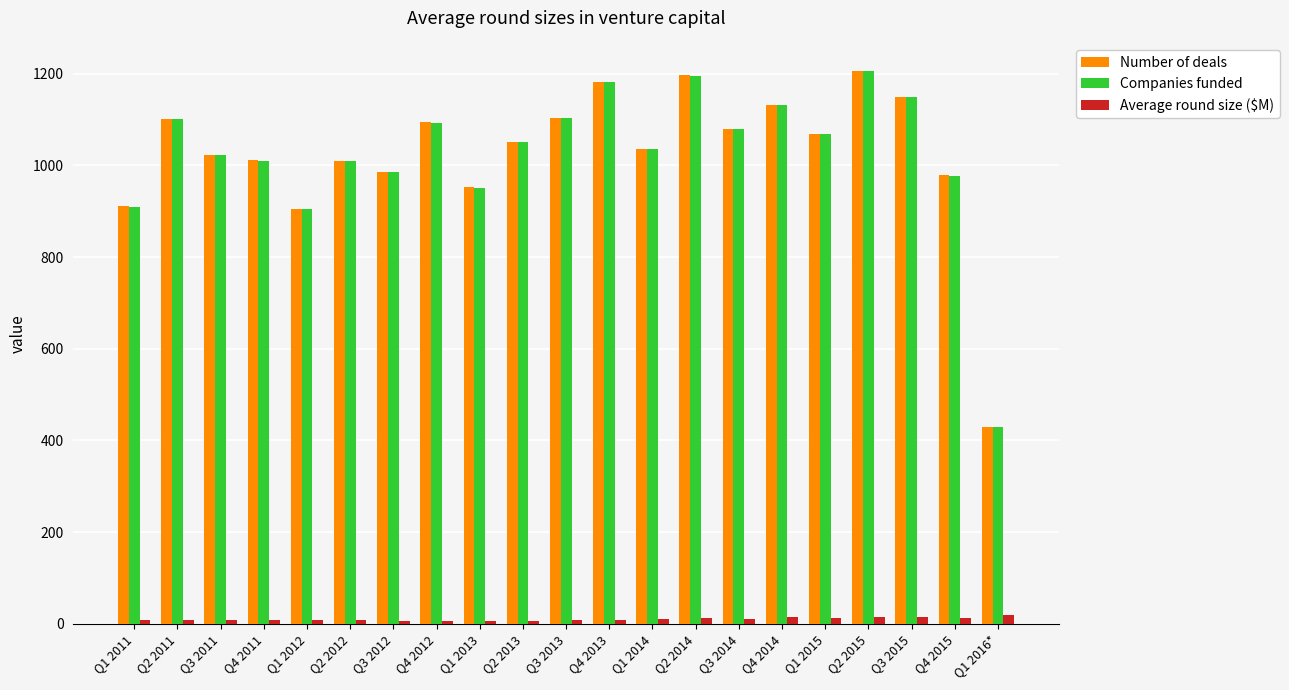

How many groups of bars are there?

21